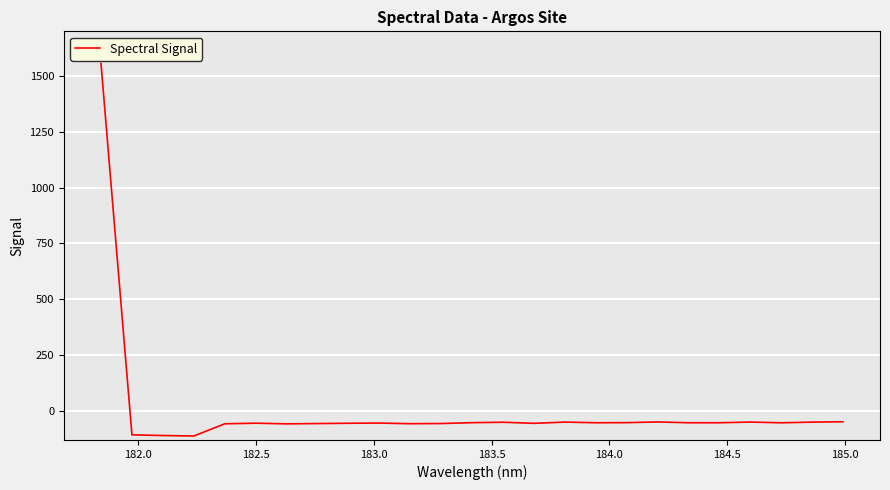

How many lines are shown in the chart?

1